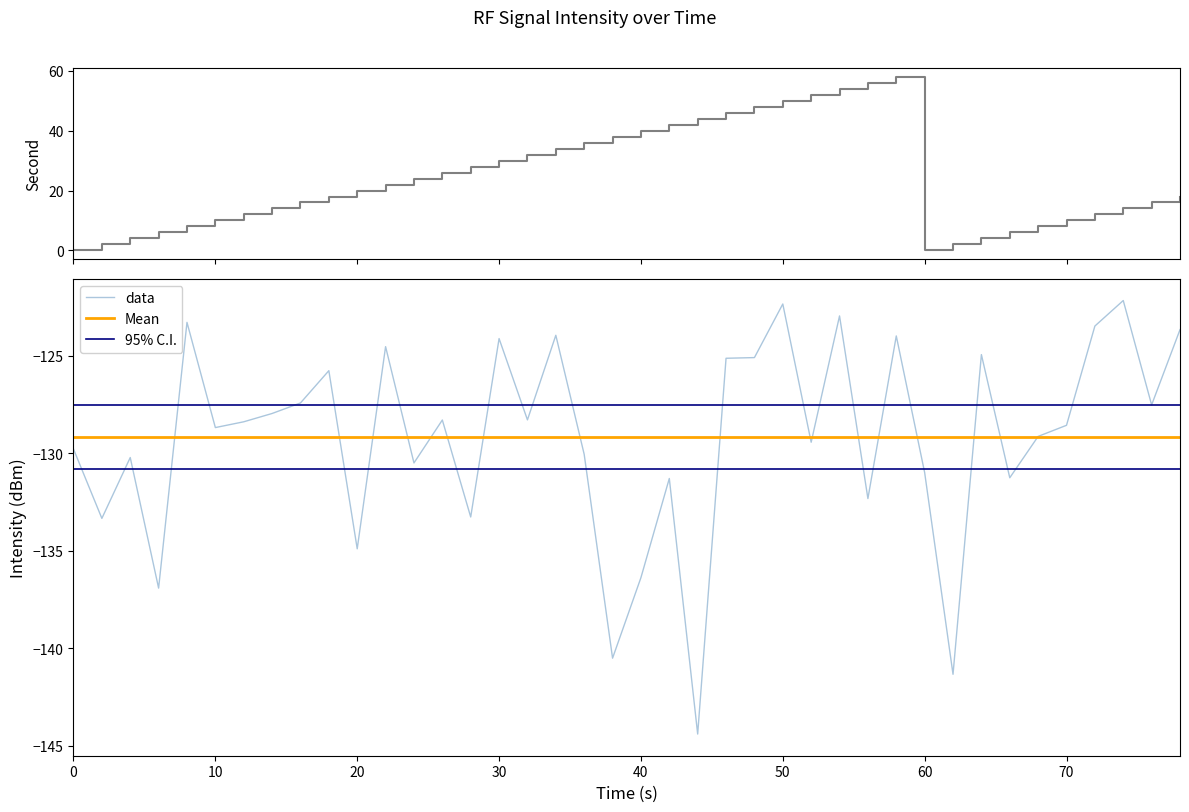

What is the total value across all series at 20?

-382.9